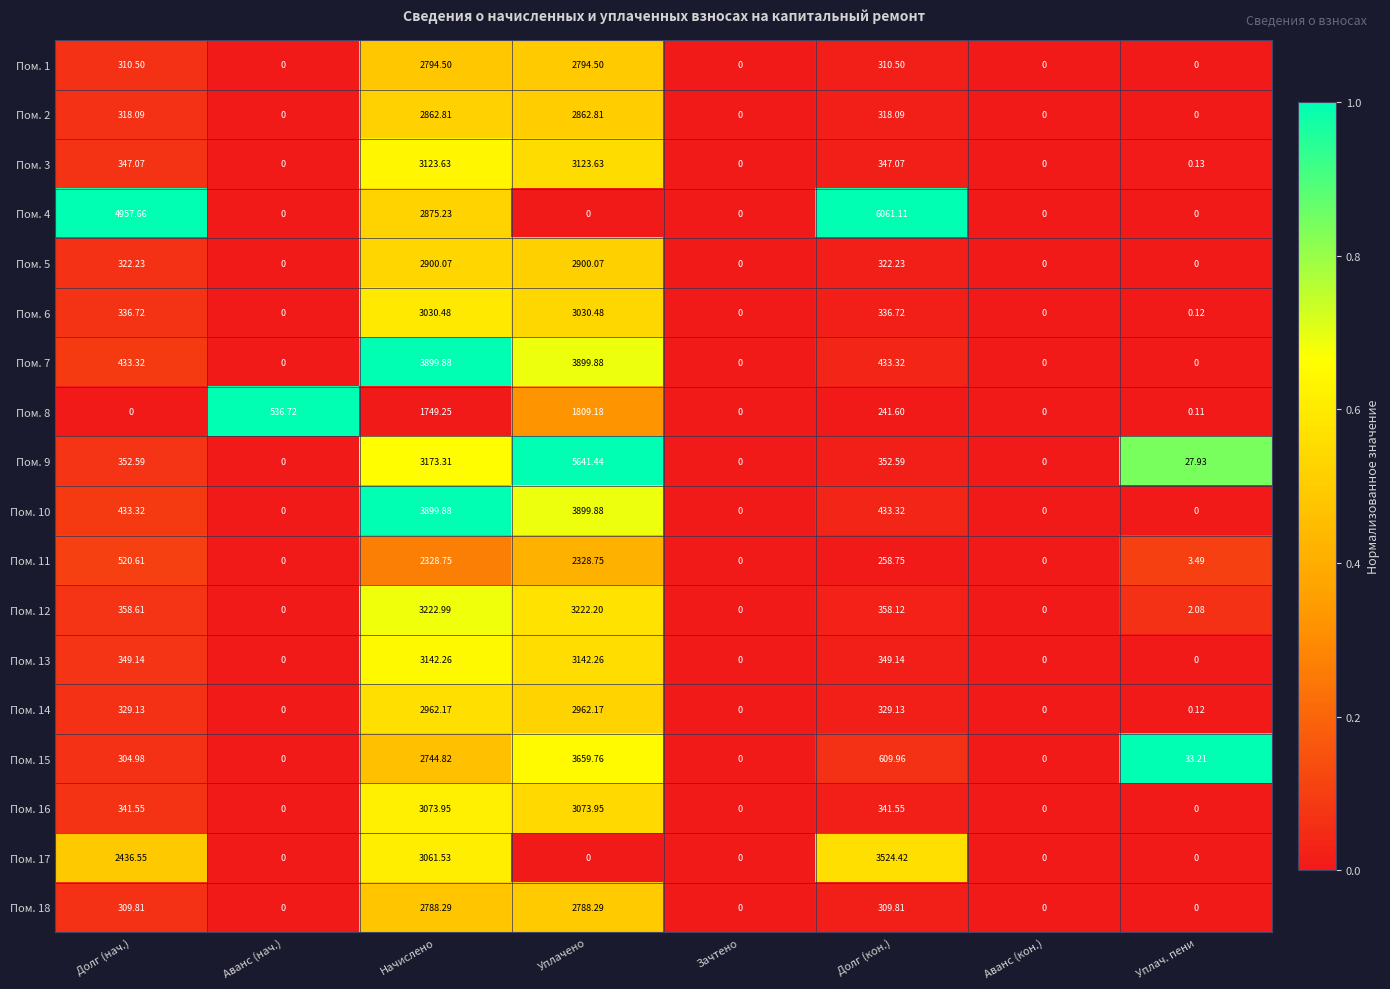

What is the total value across all series at Уплач. пени?

67.2